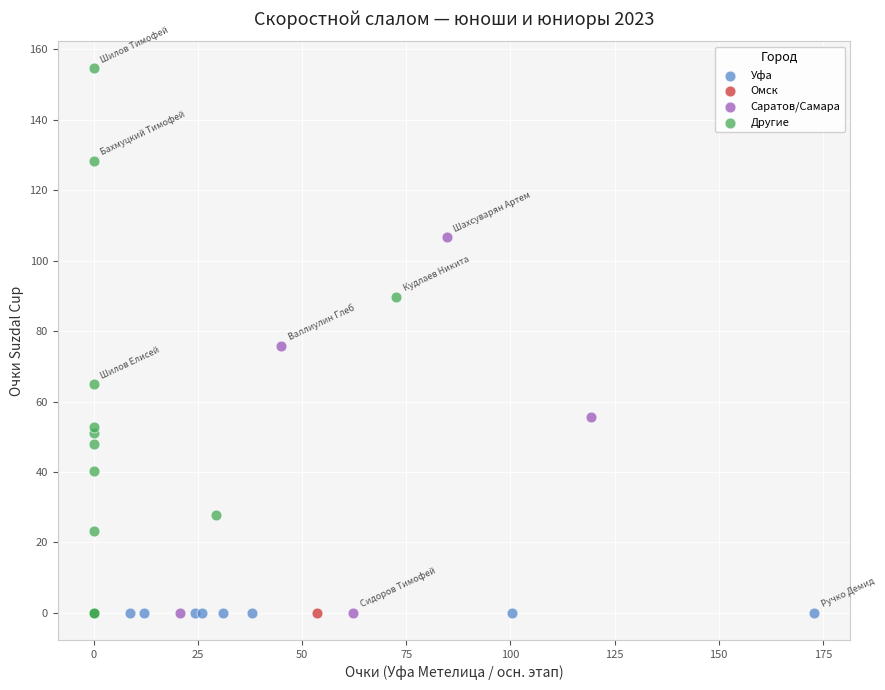

Which series contains the highest Y value?

Другие